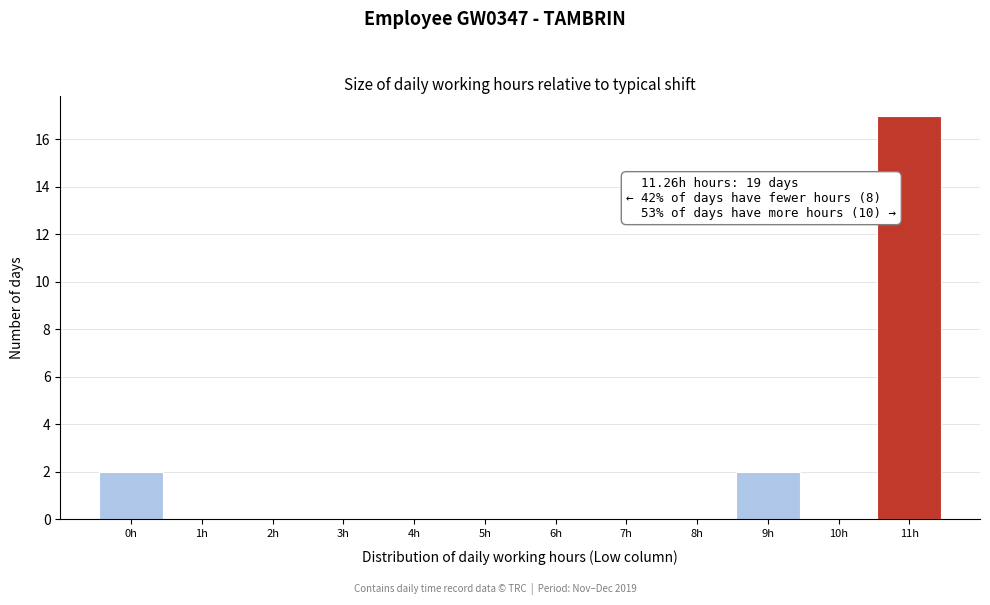

Is it true that the value at 9h is 1?

False